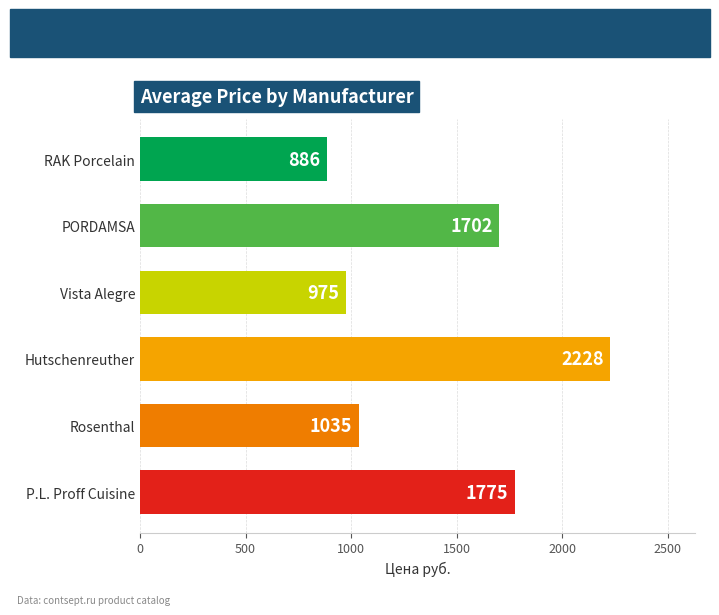

What position from the top is PORDAMSA?

2